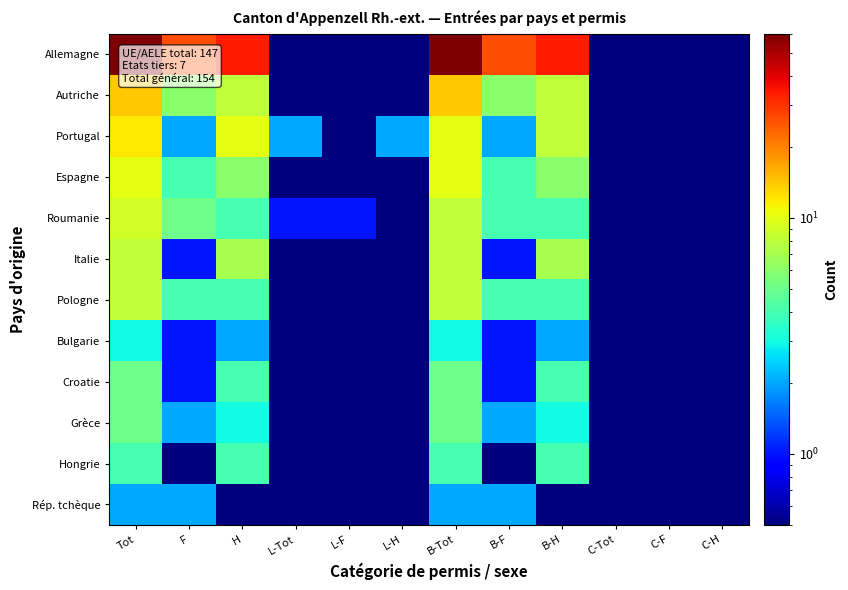

Between L-H and B-H, which series saw the biggest shift?

Allemagne